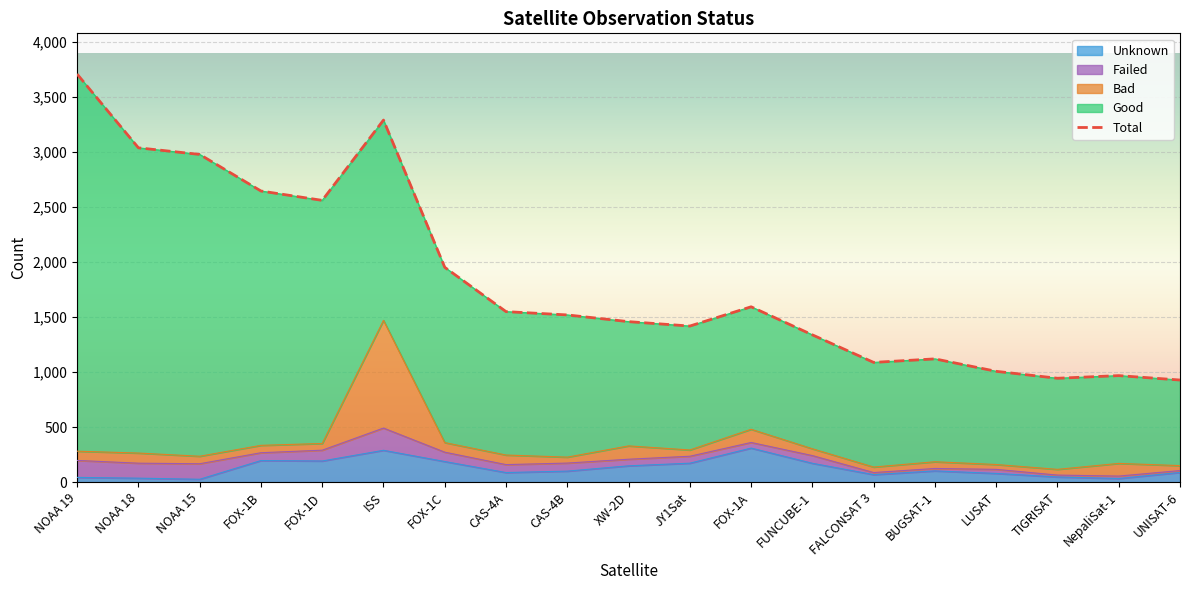

In Bad, how many points are higher than both neighbors (excluding endpoints)?

6